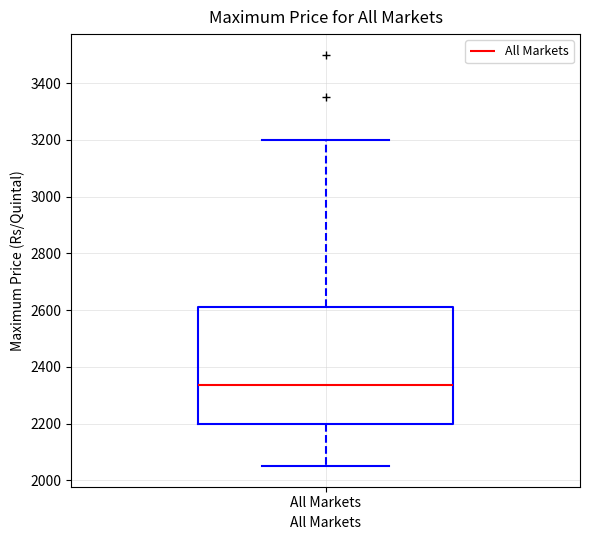

Transcribe this box plot: give where the median line is, the range the box spans, and where the two whiskers end, as read against the y-axis. The values are not printed on the chart, so give them approximately, as read against the axis.

median 2340, box 2200 to 2620, whiskers 2060 to 3200